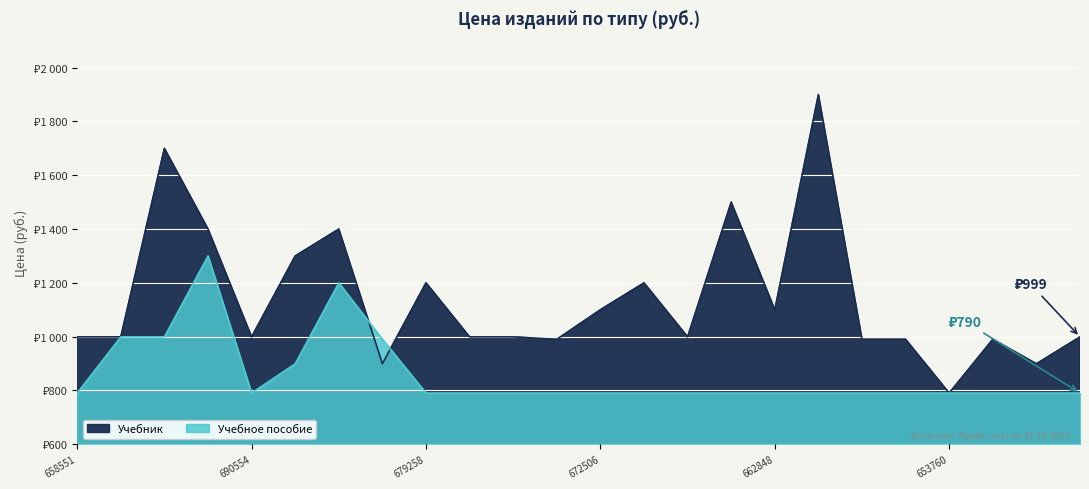

Which category has the lowest value in the Учебник series?

653760